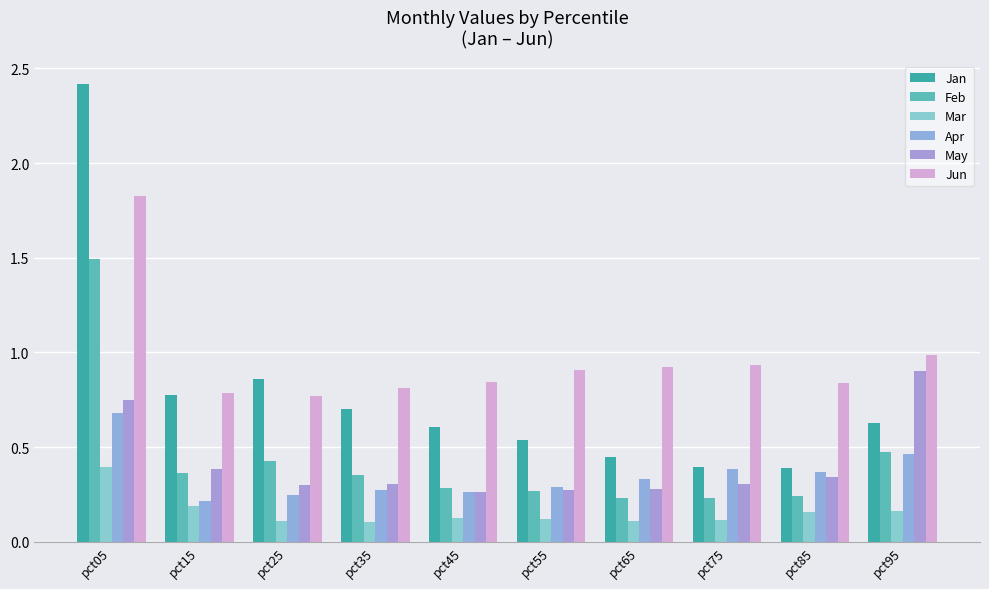

Reading left to right, extract all data points from this chart.

Jan: pct05=2.4	pct15=0.8	pct25=0.9	pct35=0.7	pct45=0.6	pct55=0.5	pct65=0.4	pct75=0.4	pct85=0.4	pct95=0.6
Feb: pct05=1.5	pct15=0.4	pct25=0.4	pct35=0.4	pct45=0.3	pct55=0.3	pct65=0.2	pct75=0.2	pct85=0.2	pct95=0.5
Mar: pct05=0.4	pct15=0.2	pct25=0.1	pct35=0.1	pct45=0.1	pct55=0.1	pct65=0.1	pct75=0.1	pct85=0.2	pct95=0.2
Apr: pct05=0.7	pct15=0.2	pct25=0.2	pct35=0.3	pct45=0.3	pct55=0.3	pct65=0.3	pct75=0.4	pct85=0.4	pct95=0.5
May: pct05=0.7	pct15=0.4	pct25=0.3	pct35=0.3	pct45=0.3	pct55=0.3	pct65=0.3	pct75=0.3	pct85=0.3	pct95=0.9
Jun: pct05=1.8	pct15=0.8	pct25=0.8	pct35=0.8	pct45=0.8	pct55=0.9	pct65=0.9	pct75=0.9	pct85=0.8	pct95=1.0